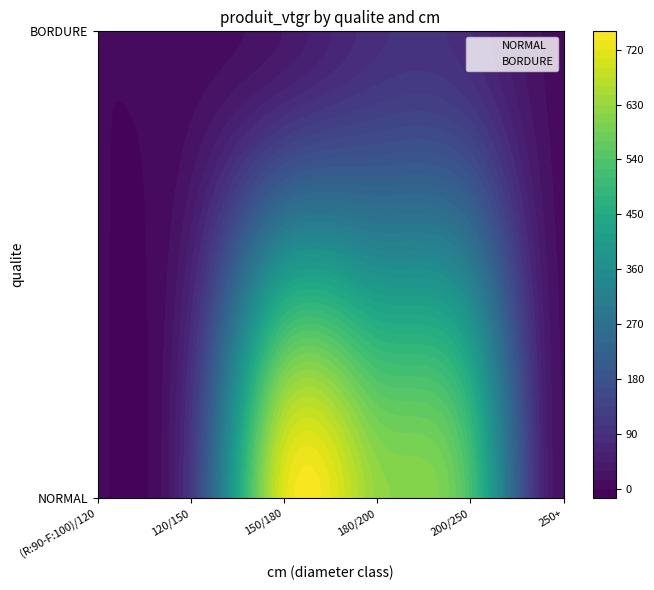

What is the spread (max minus min) of values at 200/250?

440.2